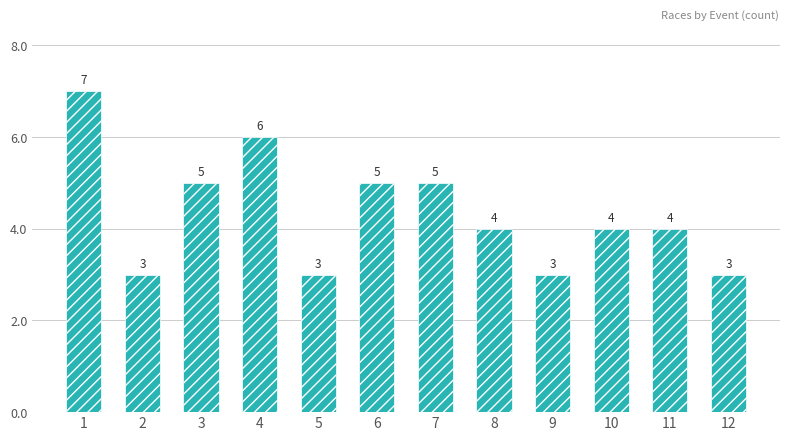

What is the smallest value displayed?

3